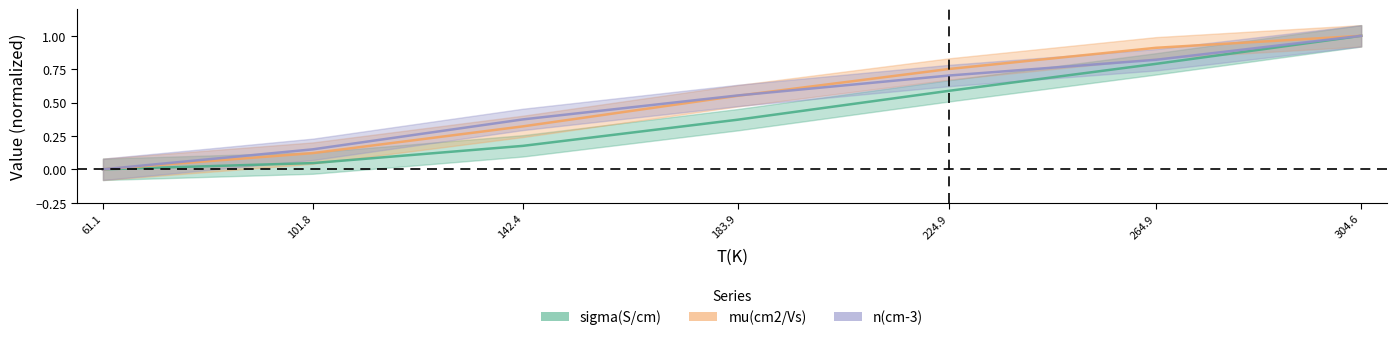

True or false: sigma(S/cm) and n(cm-3) cross at least once.

False